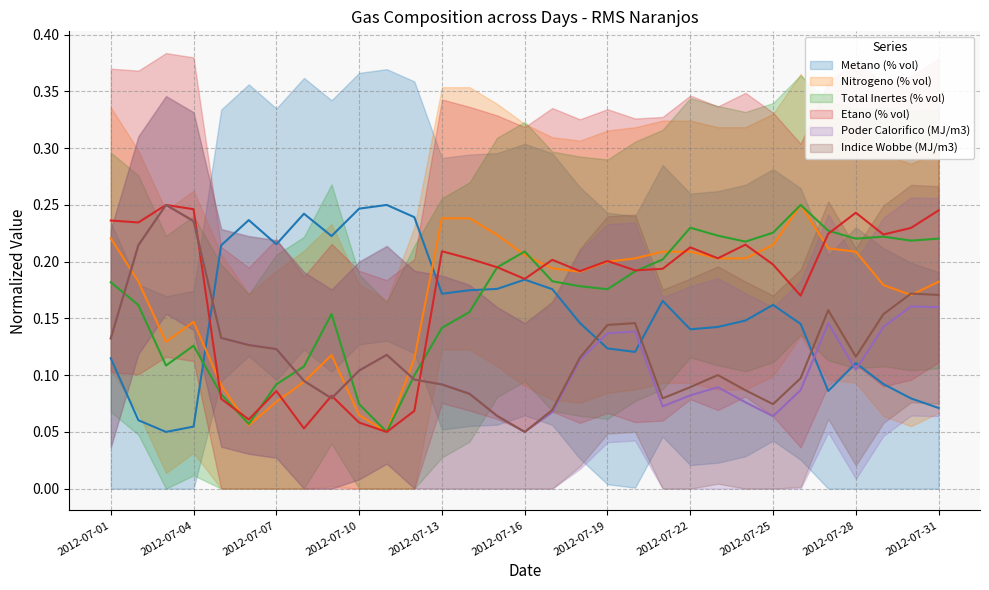

Which series ends up on top after the final intersection of Indice Wobbe (MJ/m3) and Poder Calorifico (MJ/m3)?

Indice Wobbe (MJ/m3)